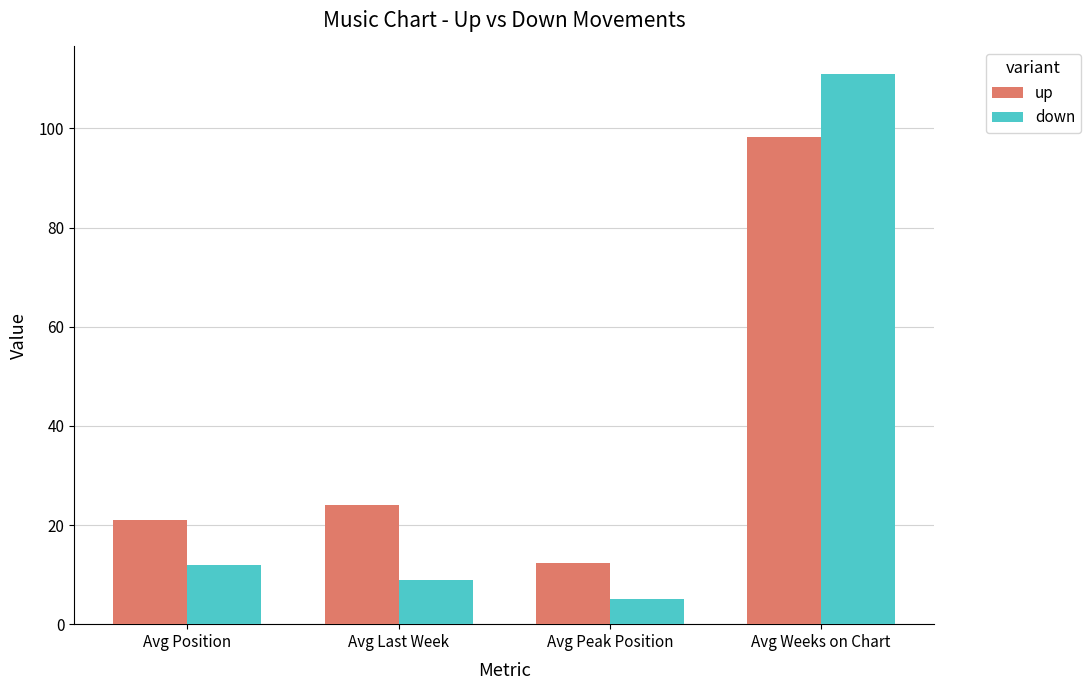

Rank the series by their maximum value, from highest to lowest.

down, up